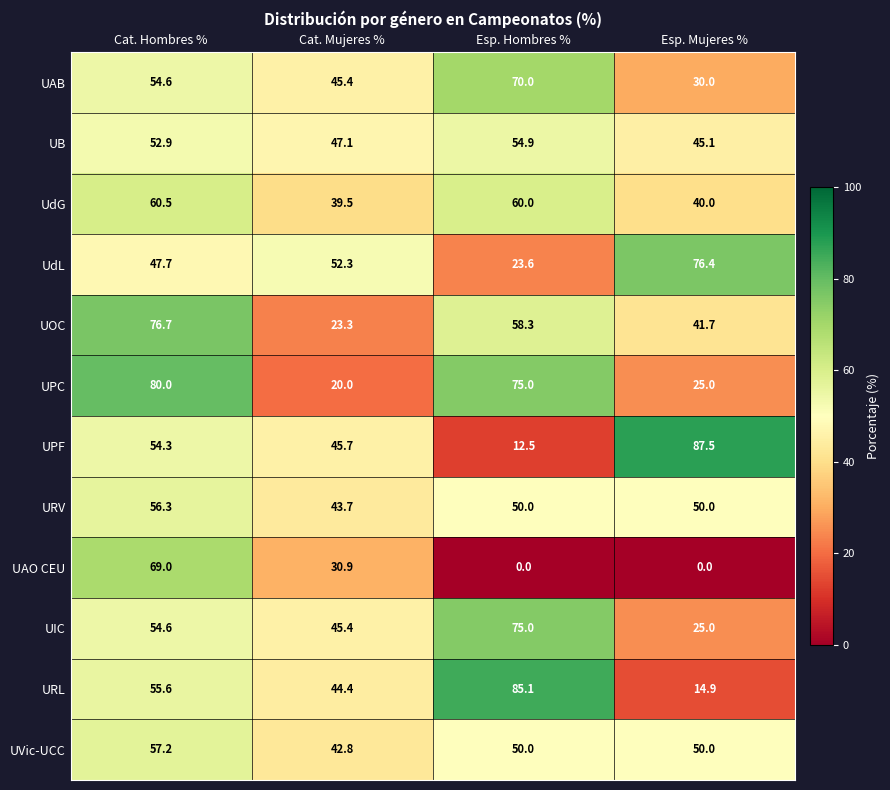

What is the sum of the UVic-UCC values at Cat. Mujeres % and Cat. Hombres %?

100.0